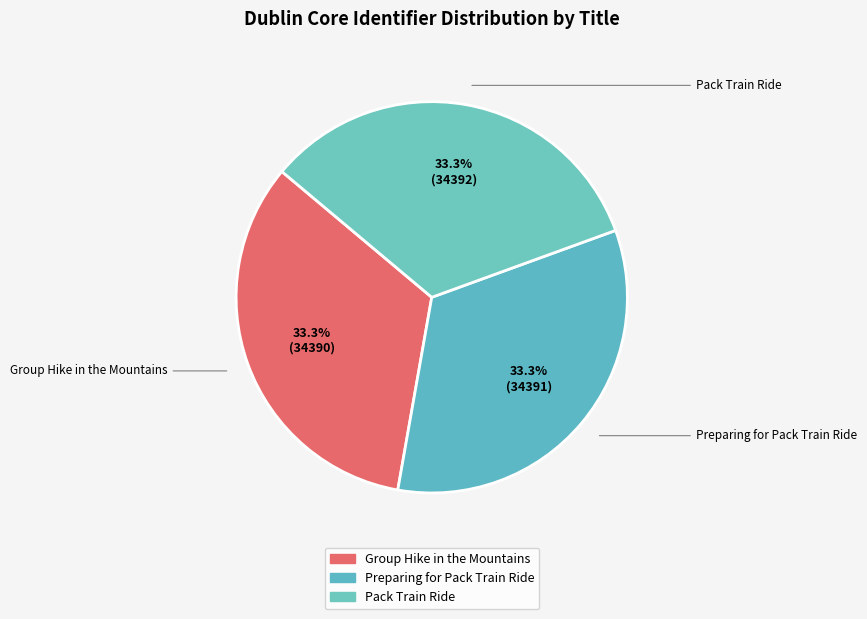

Which category has the smallest portion of the pie?

Group Hike in the Mountains